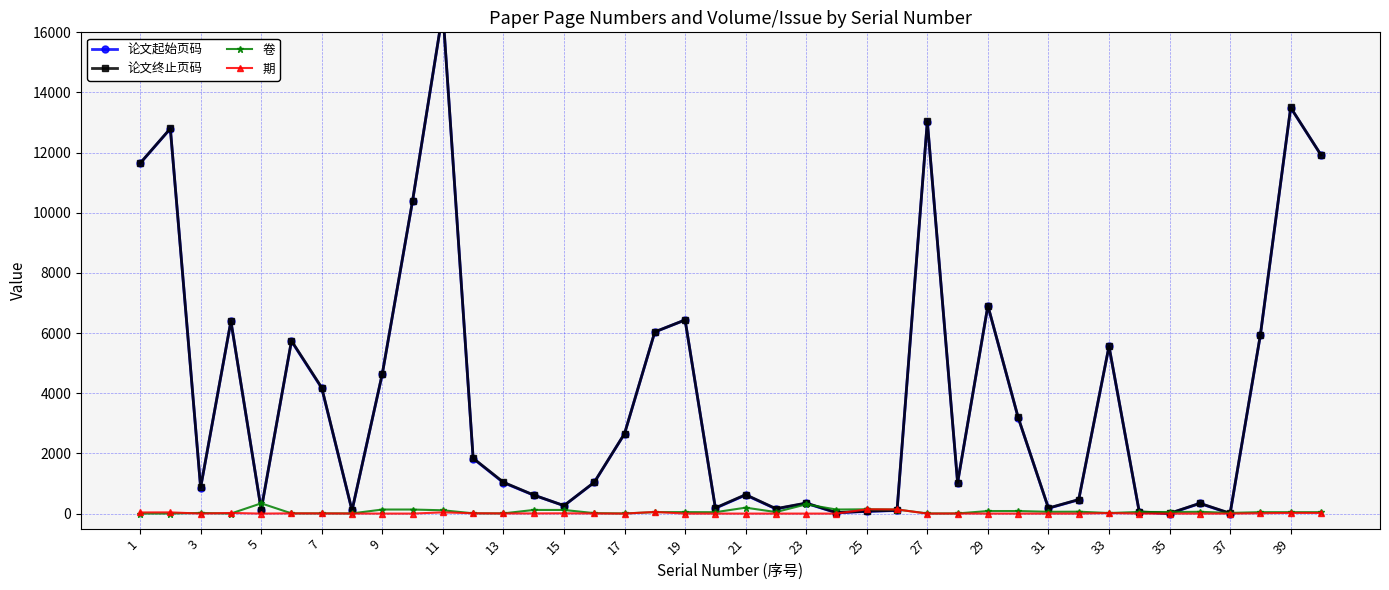

What is the average value of the 论文起始页码 series?

3926